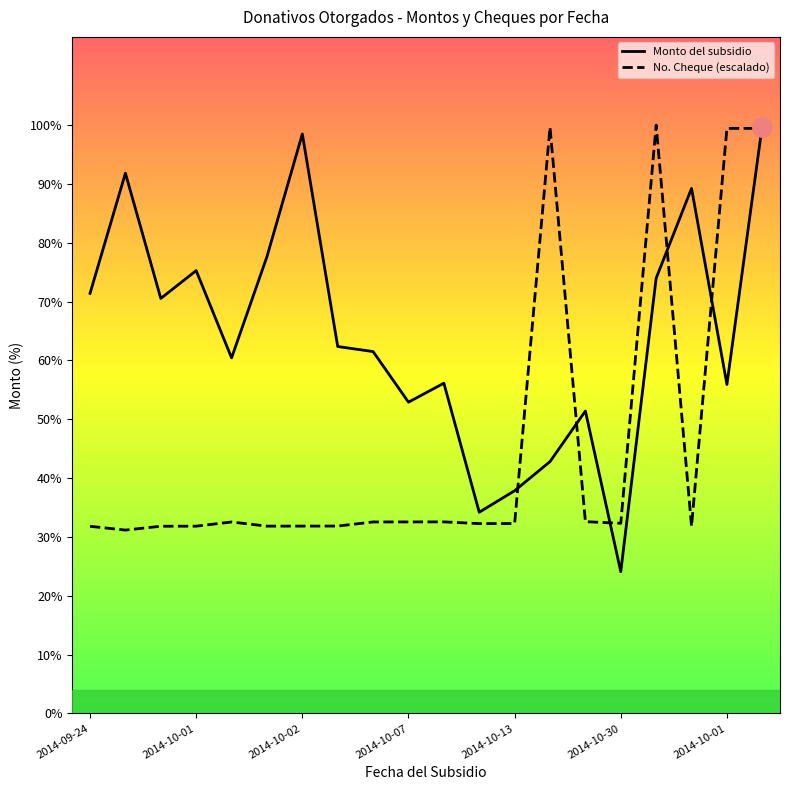

Does the chart display data point markers on the line(s)?

No